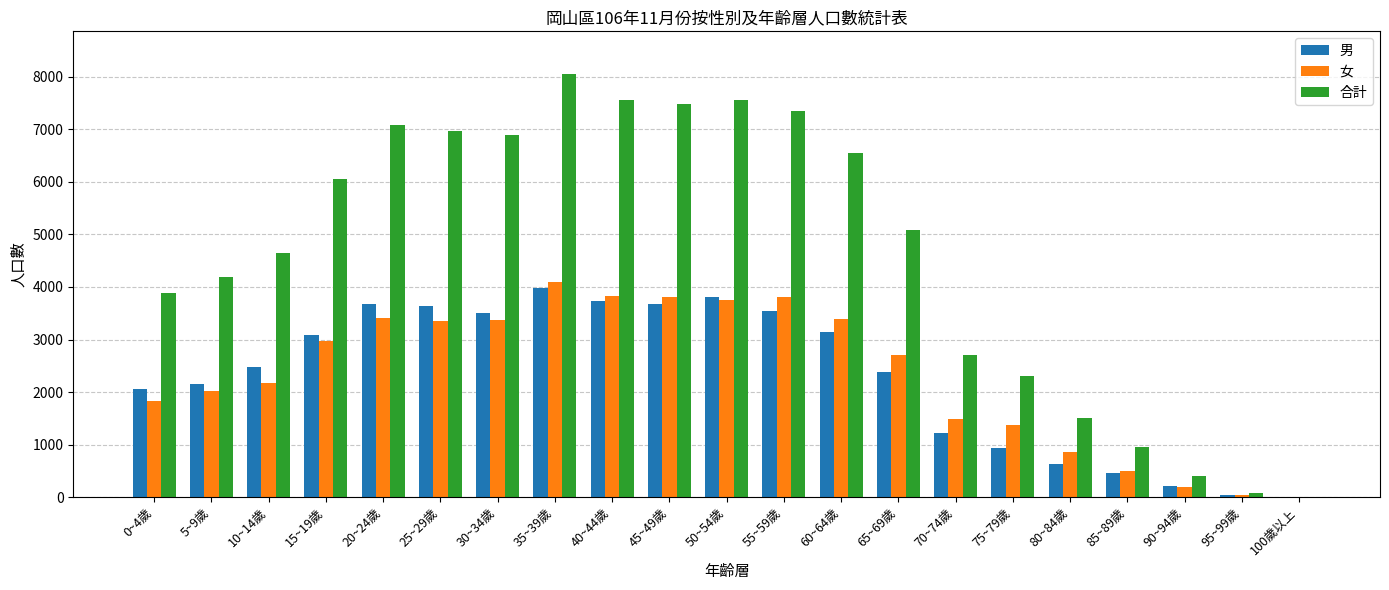

Which series has the largest total across all categories?

合計